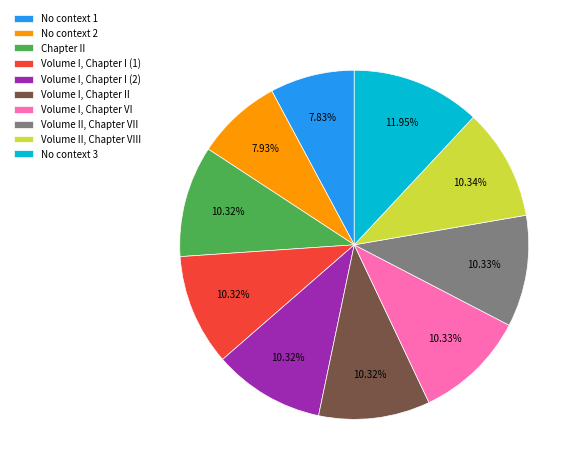

Approximately how many times larger is the value at Volume I, Chapter I (2) compared to Volume I, Chapter I (1)?

1.0